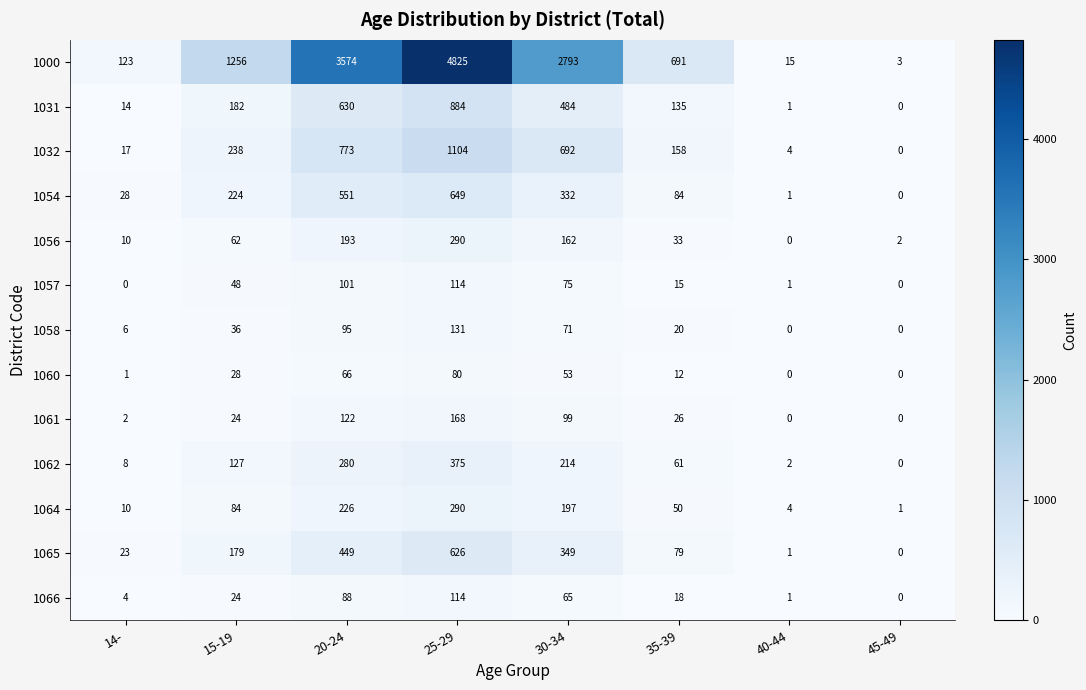

Between 15-19 and 45-49, which series saw the biggest shift?

1000